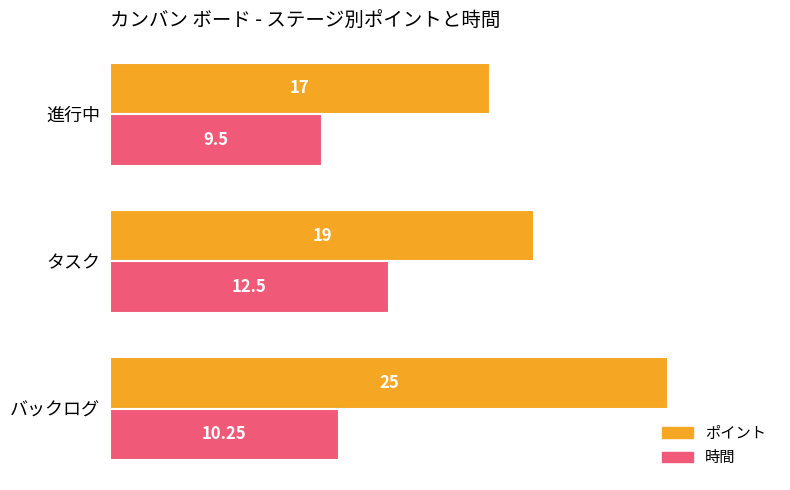

Between バックログ and タスク, which series saw the biggest shift?

ポイント